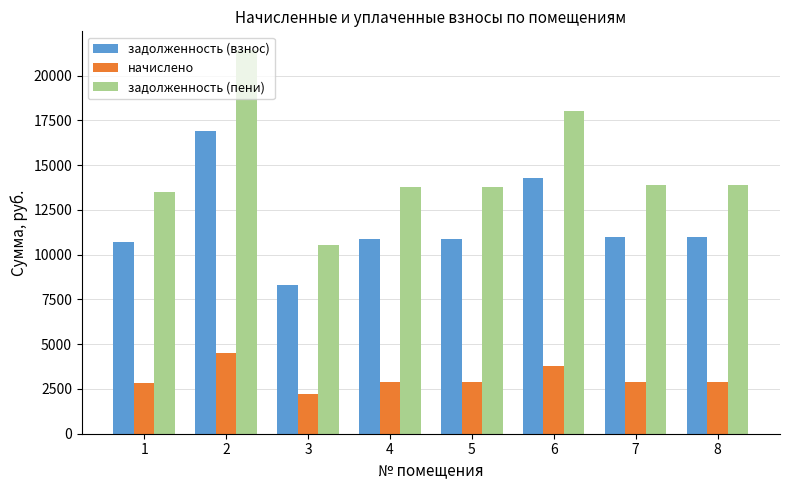

Read the задолженность (взнос) value at 3.

8320.3